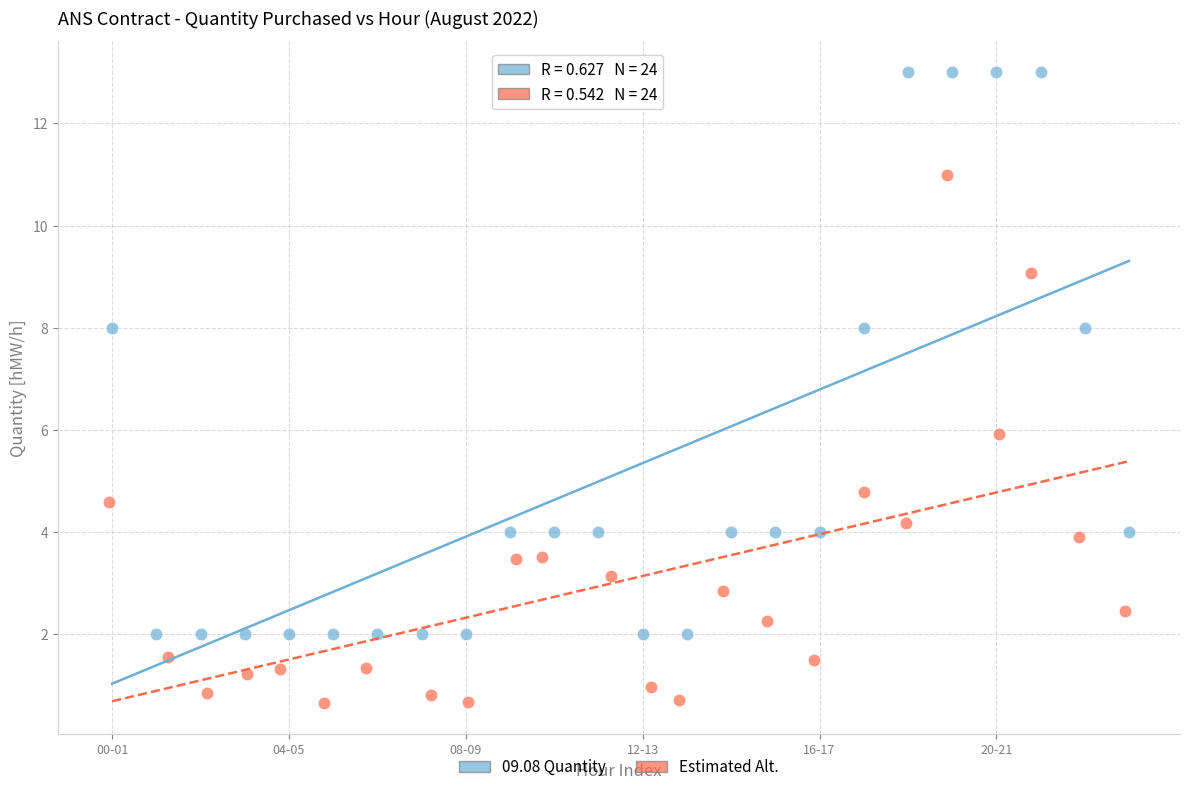

Which series contains the lowest Y value?

Estimated Alt.